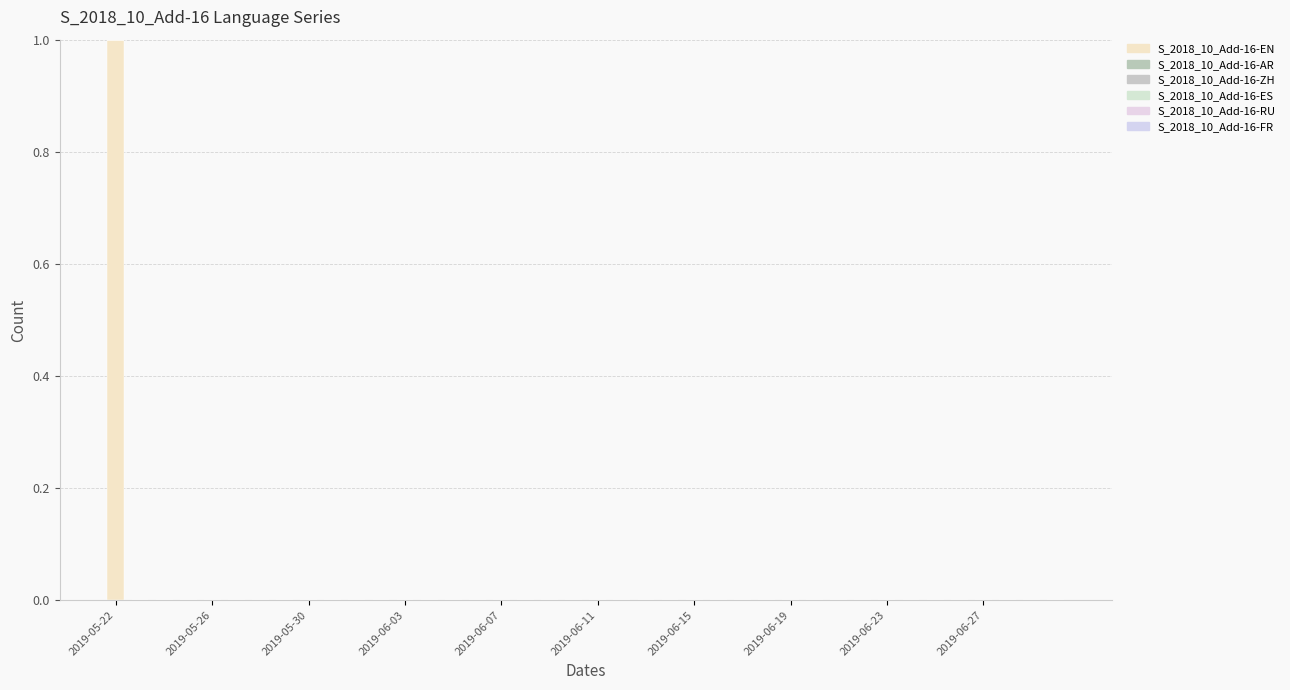

How many series are shown in this chart?

1